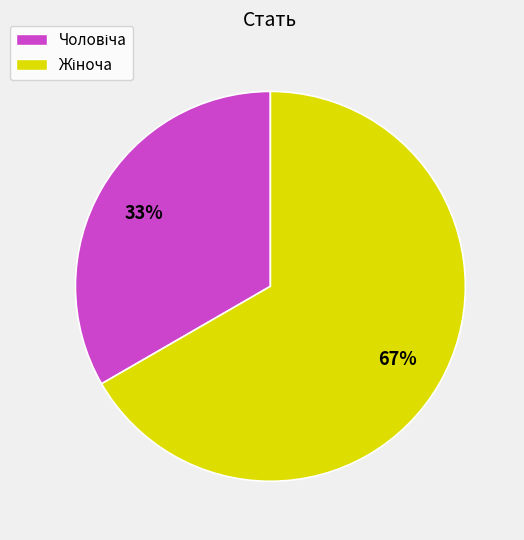

Does any single category account for the majority?

Yes